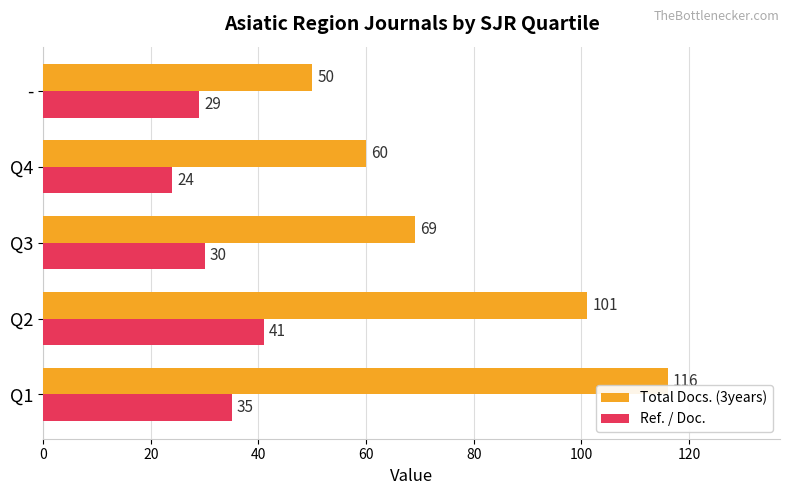

What is the difference between the maximum and minimum values in the Ref. / Doc. series?

17